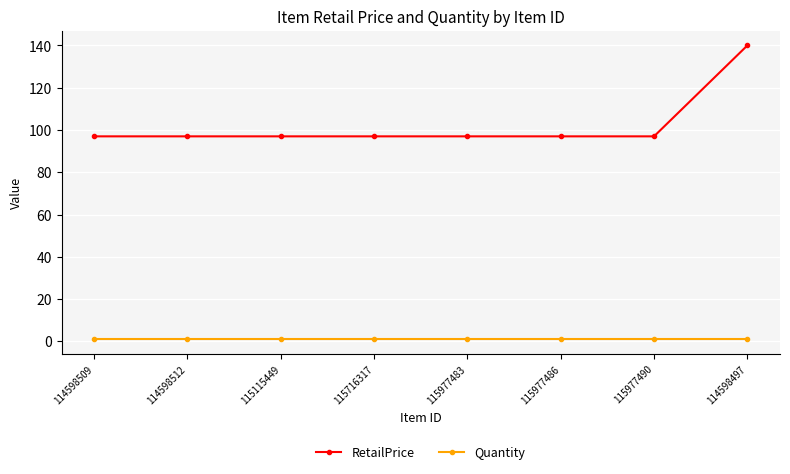

Which category has the highest value across all series?

114598497